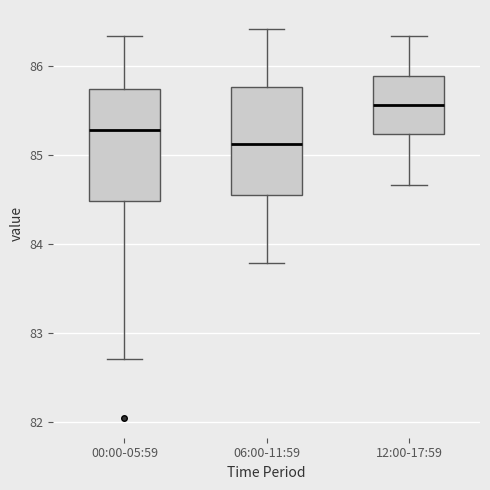

Where does the lower whisker of the box for 00:00-05:59 end on the y-axis? The values are not printed on the chart, so give them approximately, as read against the axis.

82.7